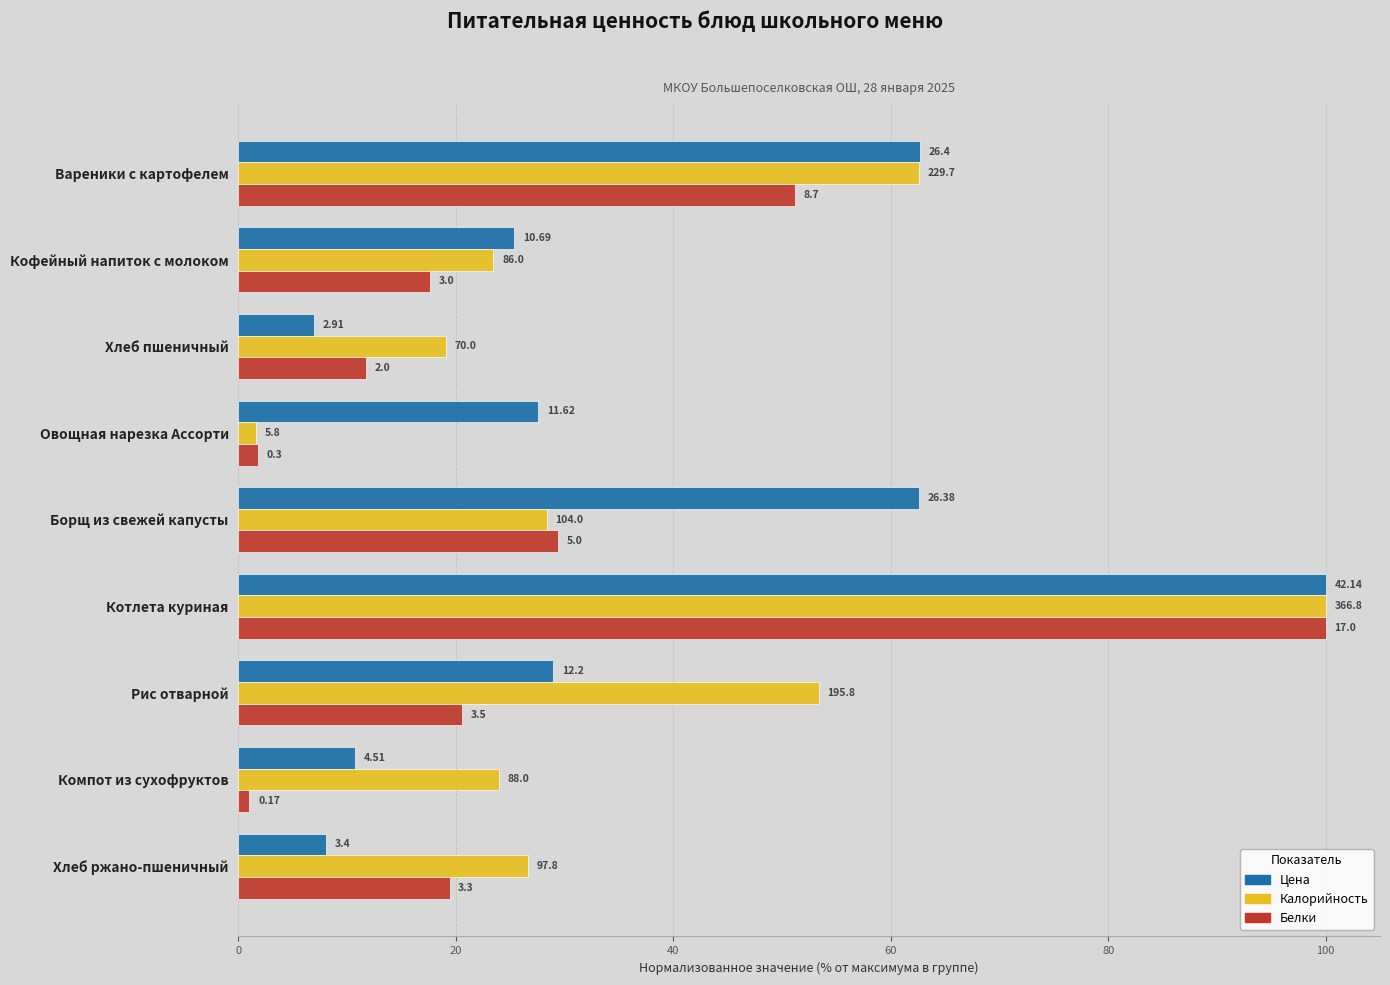

What is the value of the Белки bar at the 2nd from the left?

17.6